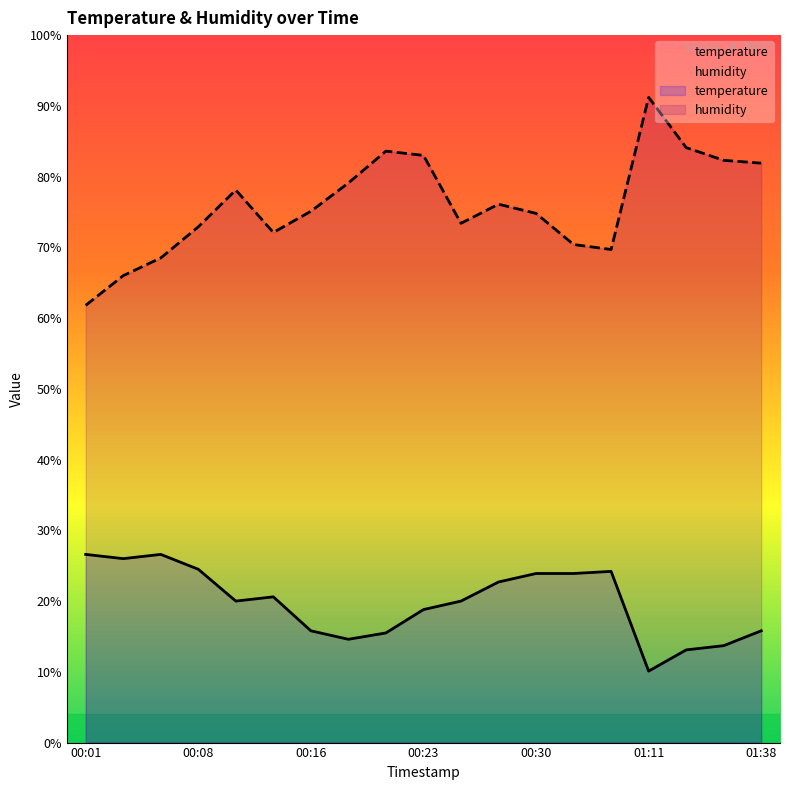

What is the total value across all series at 00:18?

93.7